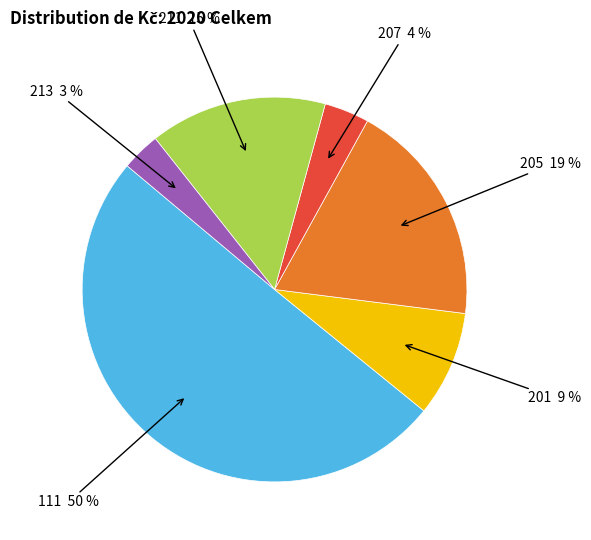

To the nearest percent, what is the difference between the largest and smallest slice percentages?

47%